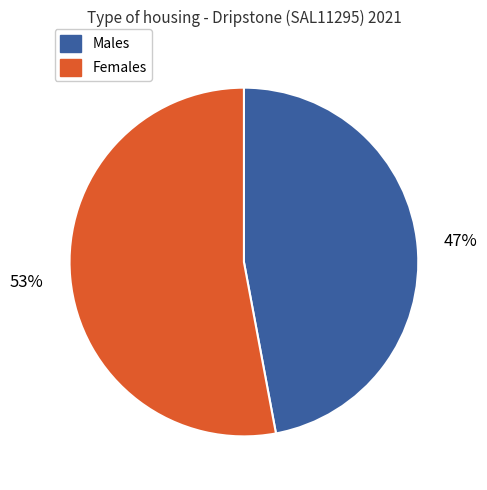

To the nearest percent, what is the average slice percentage?

50%